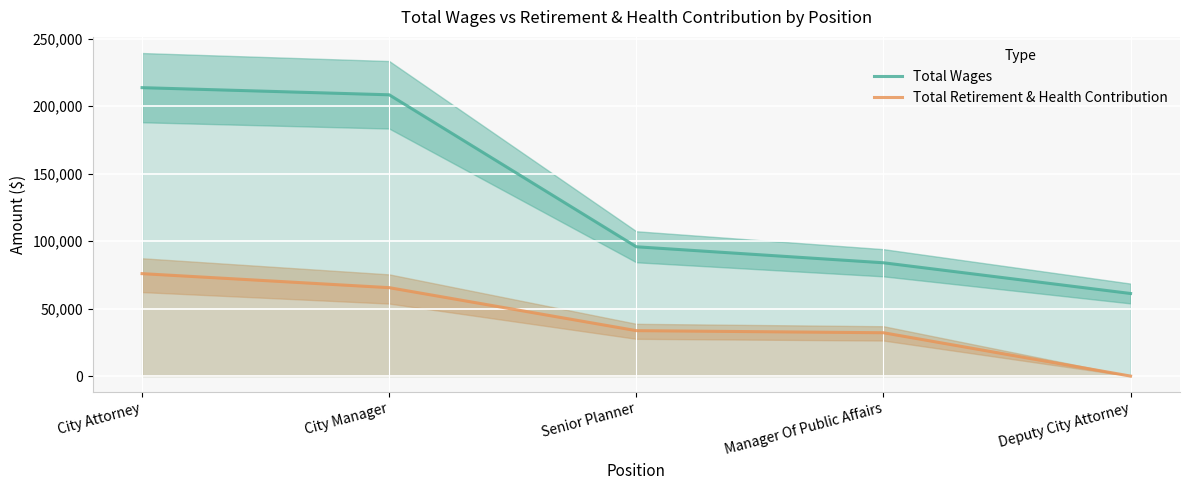

How many data points in Total Wages are above 95794?

2